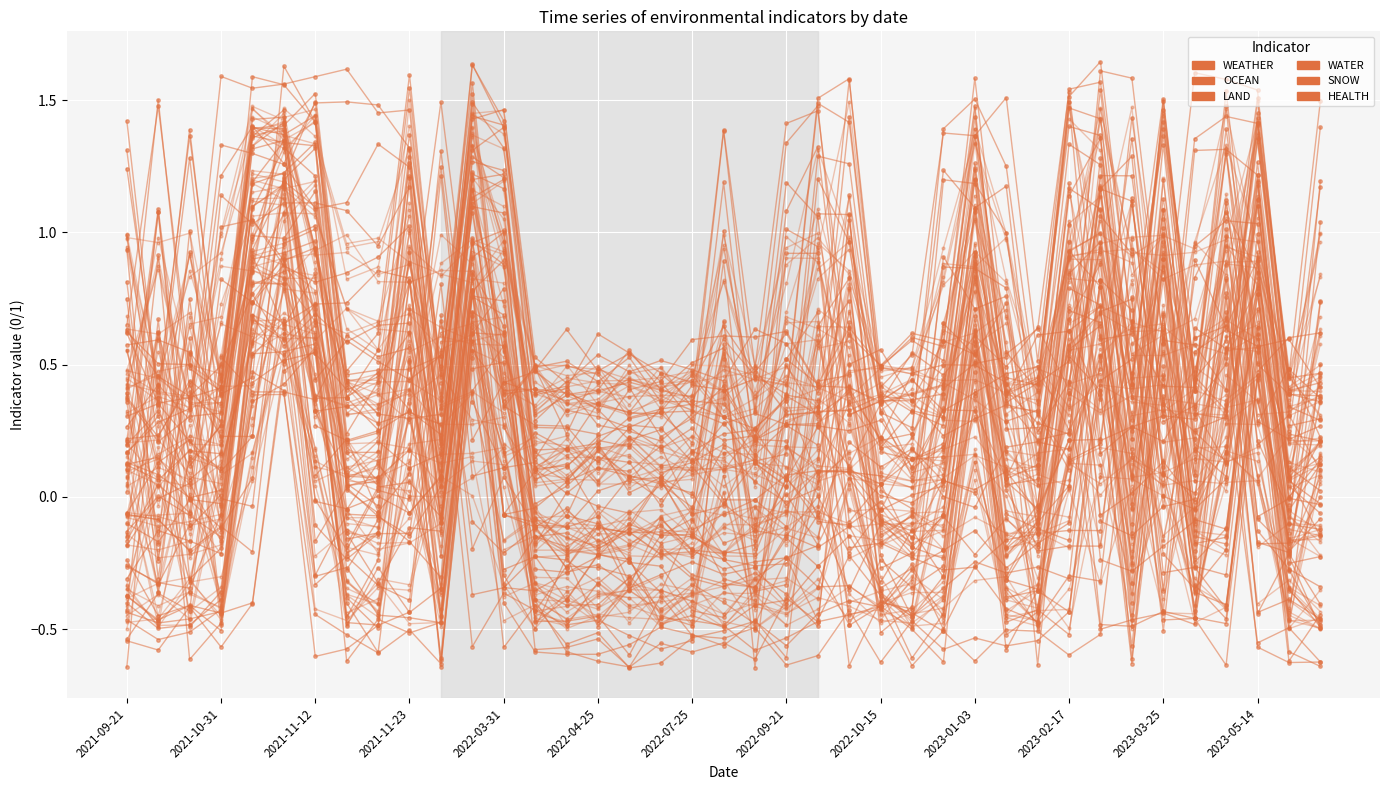

Between 21 and 33, which is larger?

33